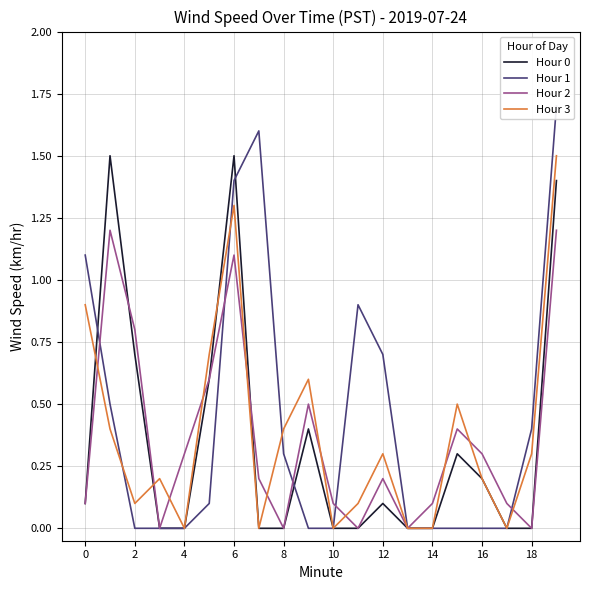

The Hour 3 series shows 0.3 at 8. True or false?

False